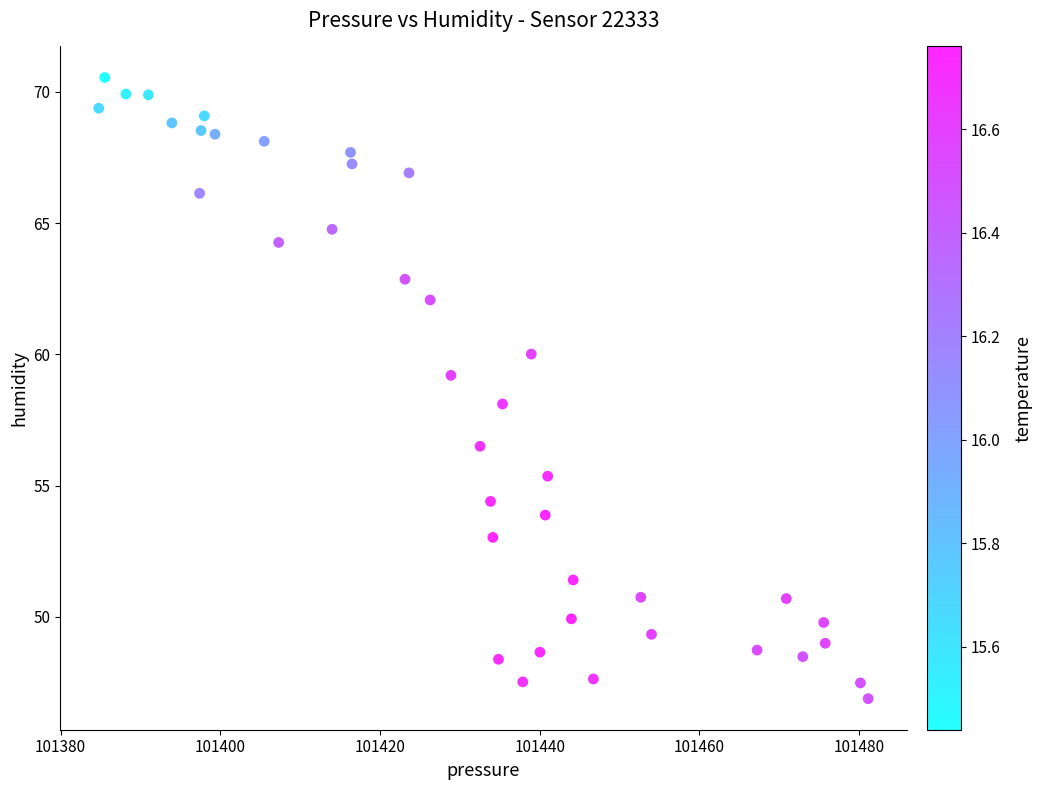

What is the range of X values (max minus min)?

96.4